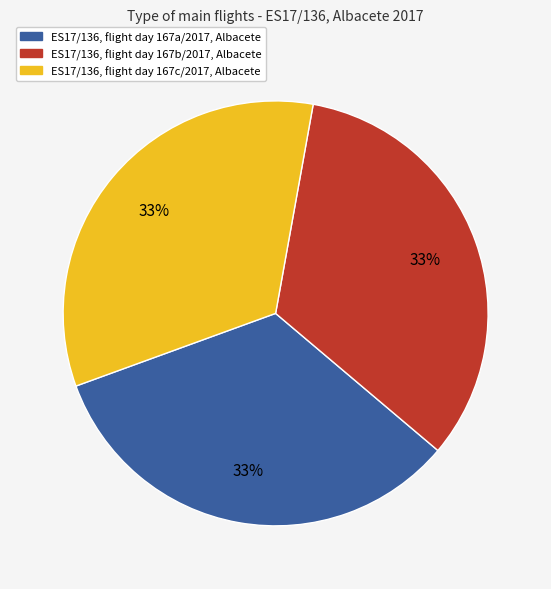

To the nearest percent, what percentage of the pie is ES17/136, flight day 167c/2017, Albacete?

33%